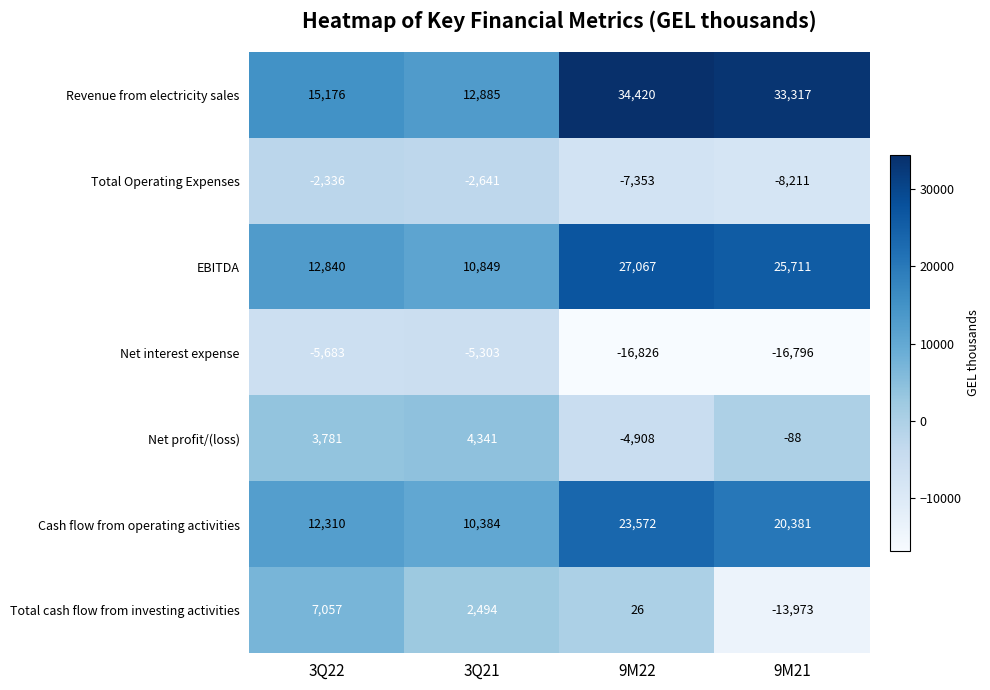

Reading left to right, extract all data points from this chart.

Revenue from electricity sales: 15176	12885	34420	33317
Total Operating Expenses: -2336	-2641	-7353	-8211
EBITDA: 12840	10849	27067	25711
Net interest expense: -5683	-5303	-16826	-16796
Net profit/(loss): 3781	4341	-4908	-88
Cash flow from operating activities: 12310	10384	23572	20381
Total cash flow from investing activities: 7057	2494	26	-13973